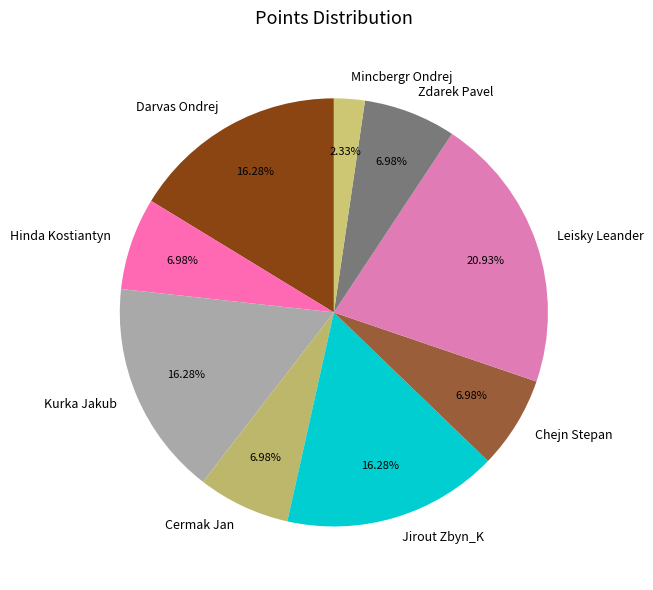

To the nearest percent, what percentage of the pie is Zdarek Pavel?

7%